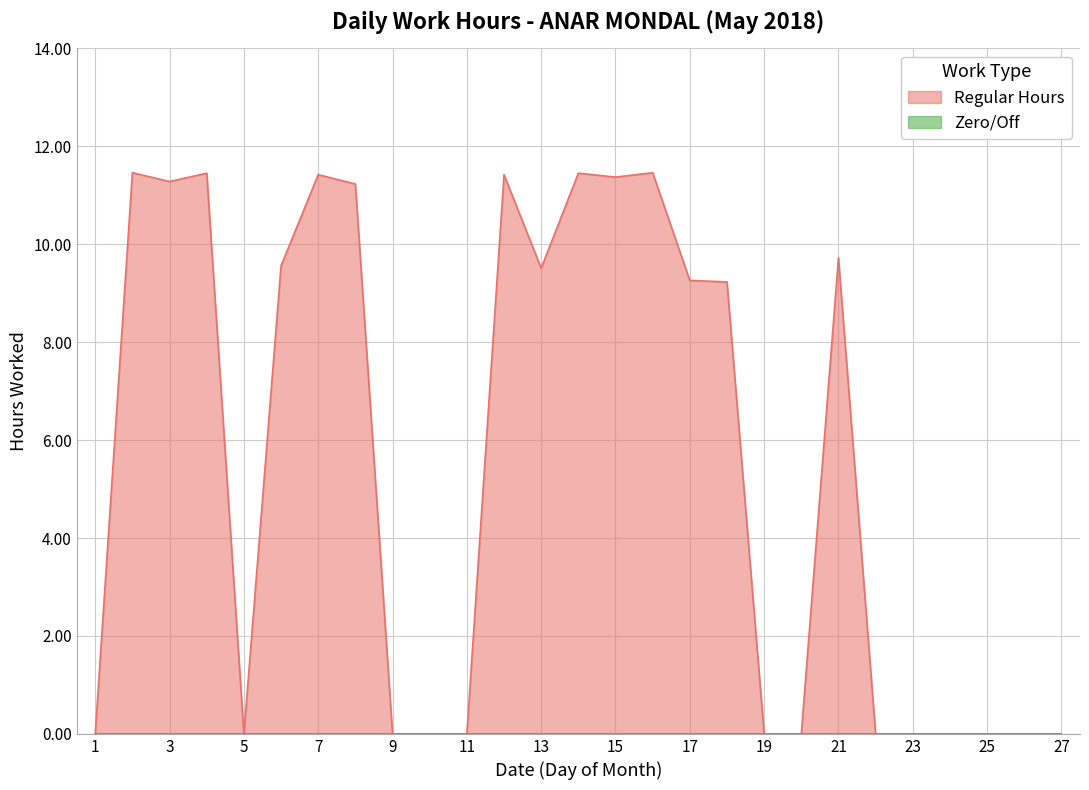

Where is the first local minimum?

3